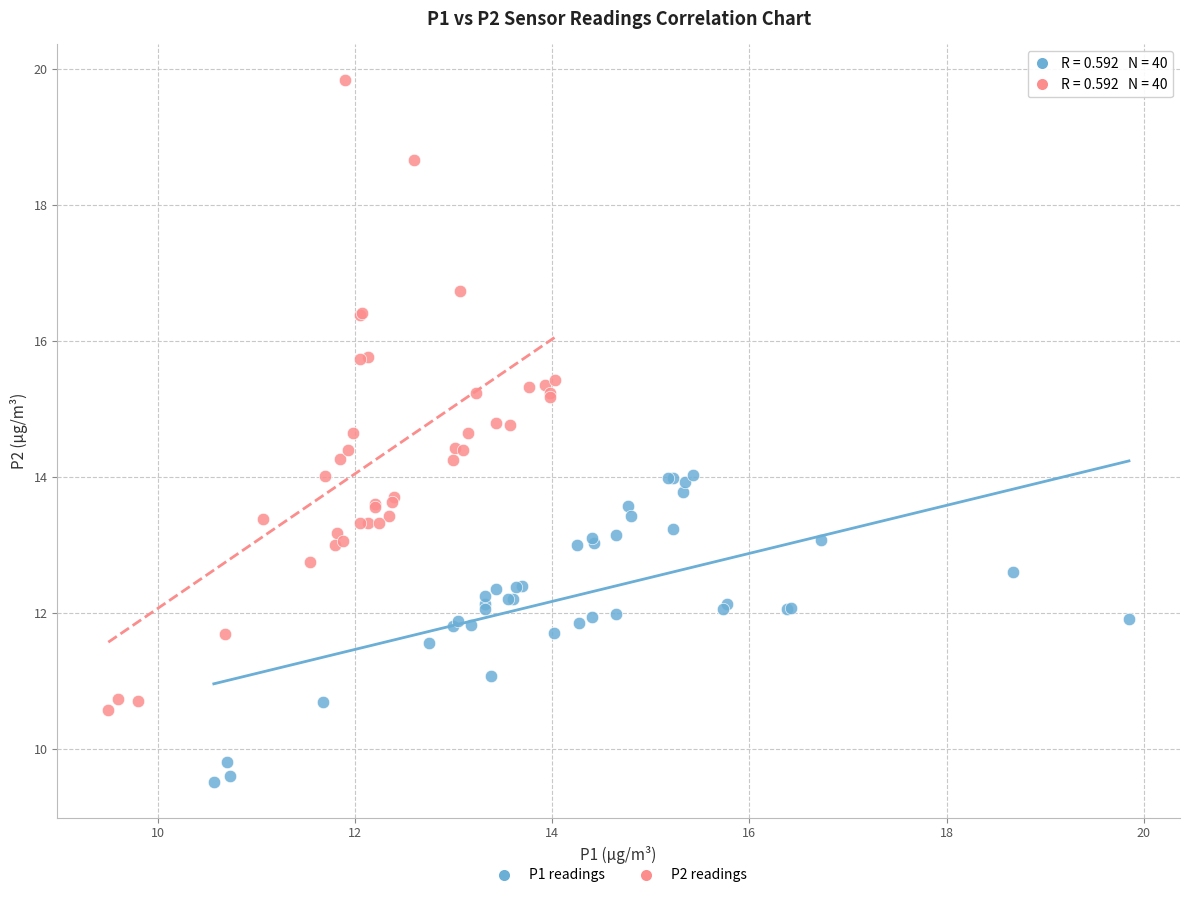

Which series contains the highest Y value?

P2 readings